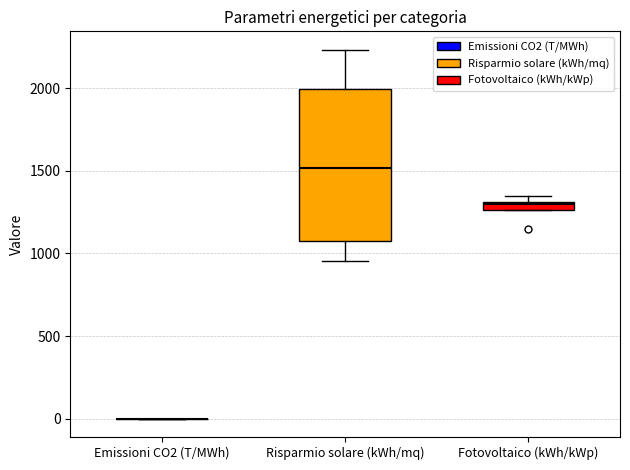

Comparing the boxes themselves (not the whiskers), which one is the tallest?

Risparmio solare (kWh/mq)